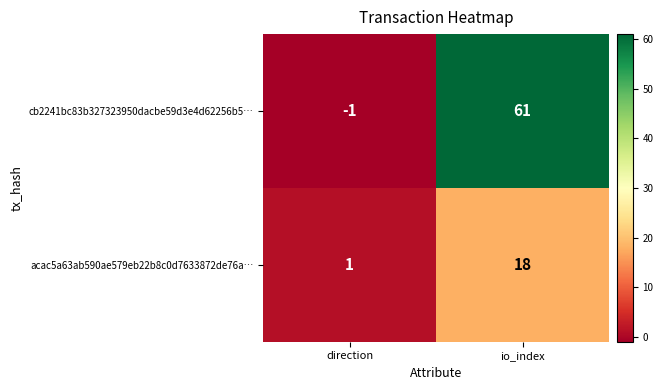

Reading left to right, list all the values displayed in this chart.

cb2241bc83b327323950dacbe59d3e4d62256b5…: direction=-1	io_index=61
acac5a63ab590ae579eb22b8c0d7633872de76a…: direction=1	io_index=18